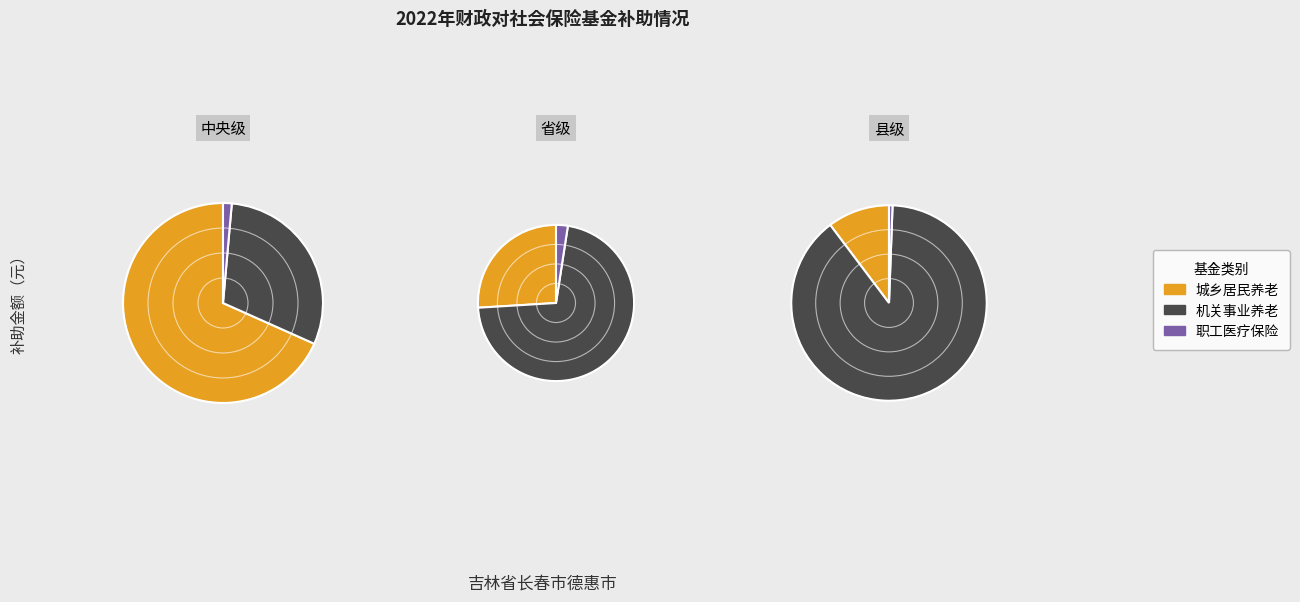

True or false: 城乡居民基本养老保险基金 accounts for 23% of the total.

False